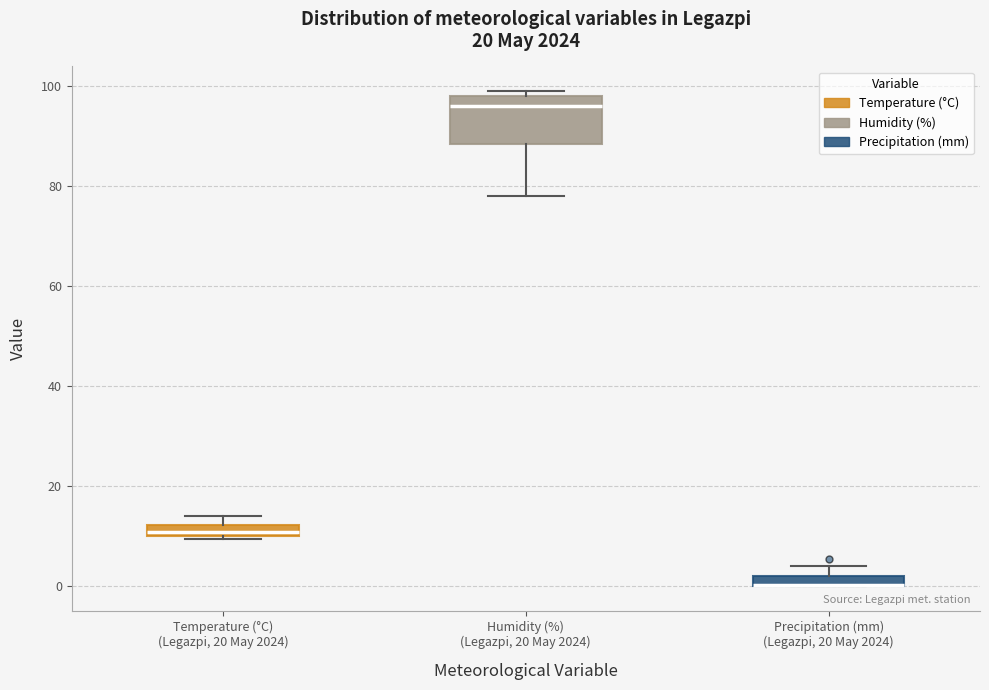

Where is the upper edge of the box for Temperature (°C) (Legazpi, 20 May 2024) on the y-axis? The values are not printed on the chart, so give them approximately, as read against the axis.

12